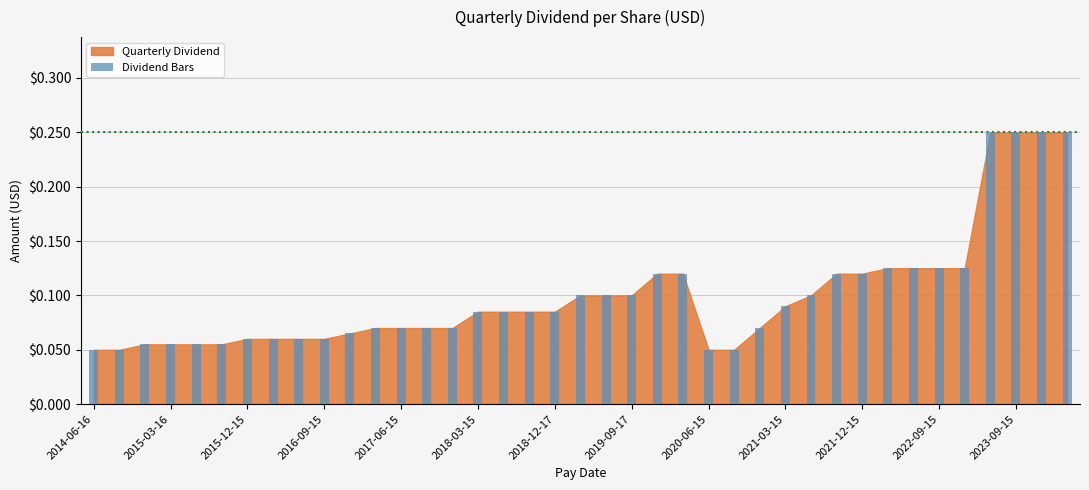

Count the values in the range 0 to 1.

39